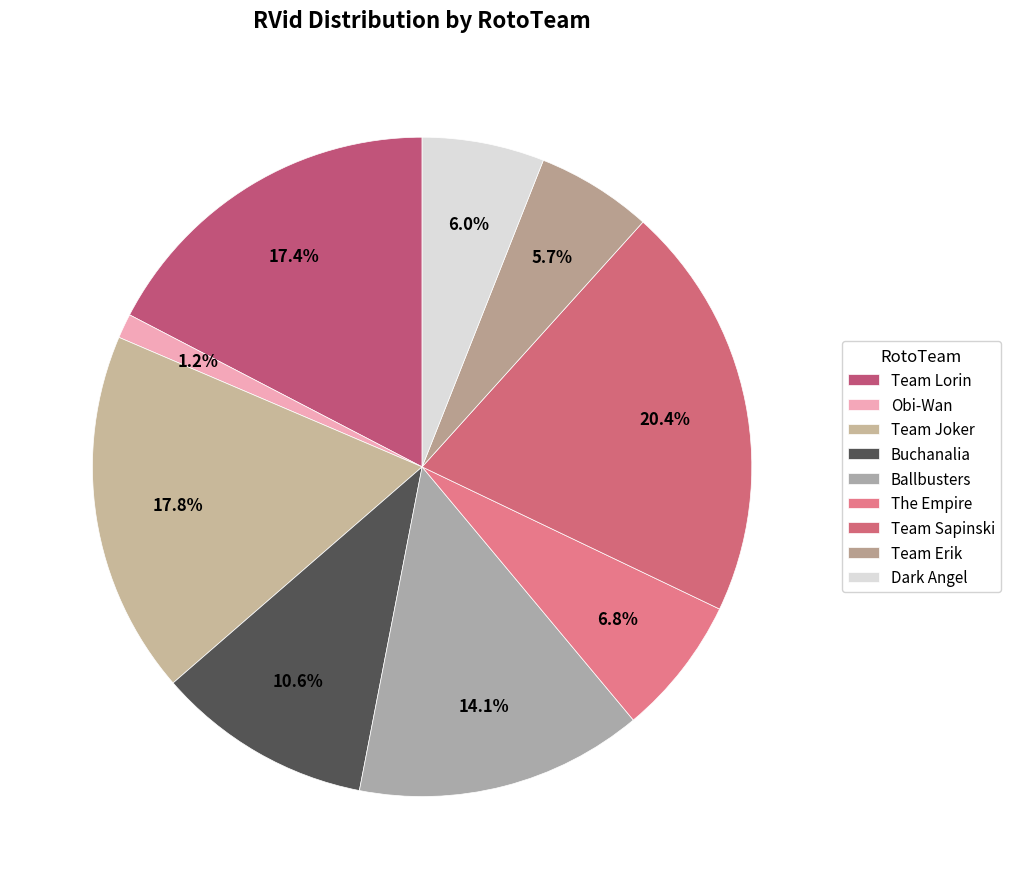

Which category has the smallest portion of the pie?

Obi-Wan